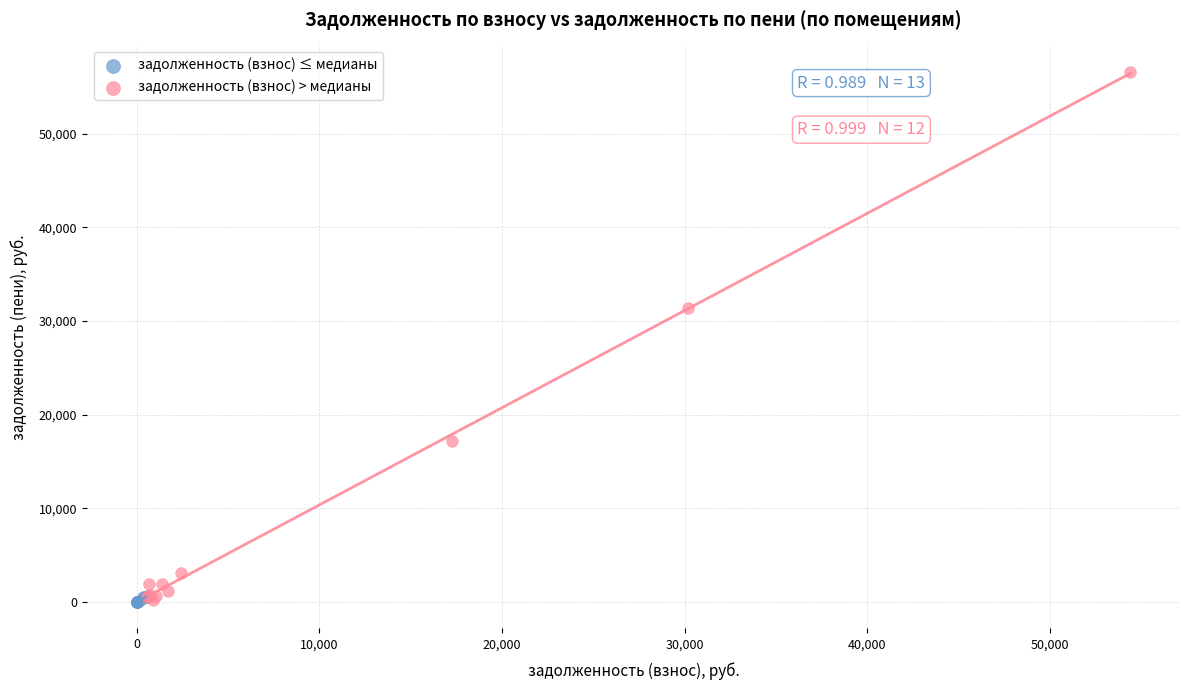

Which series reaches the maximum Y coordinate?

задолженность (взнос) > медианы